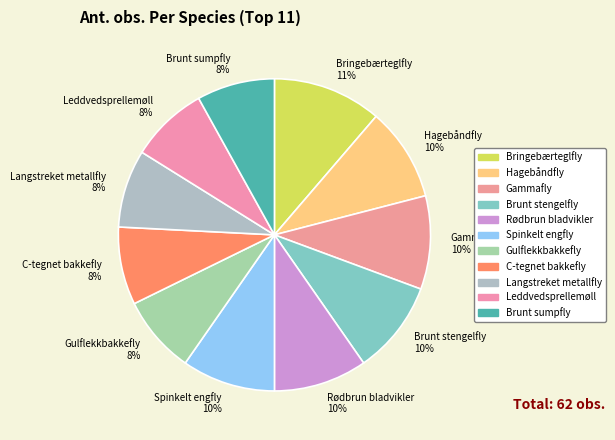

To the nearest percent, what is the combined percentage of Brunt sumpfly 8% and Langstreket metallfly 8%?

16%